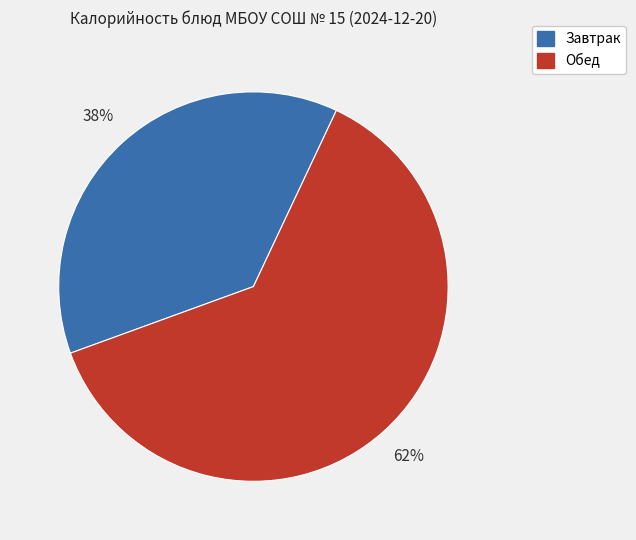

Does any single category account for the majority?

Yes